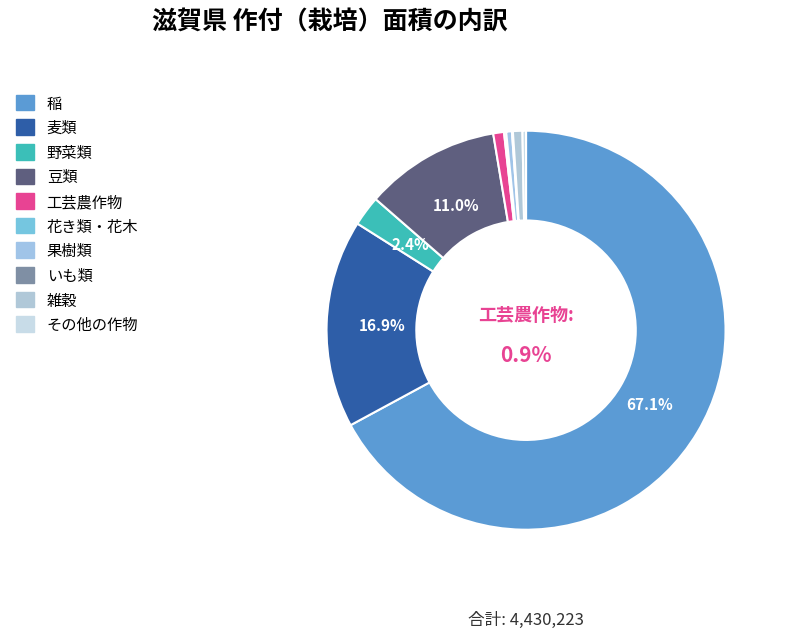

Which has a higher value, 稲 or その他の作物?

稲